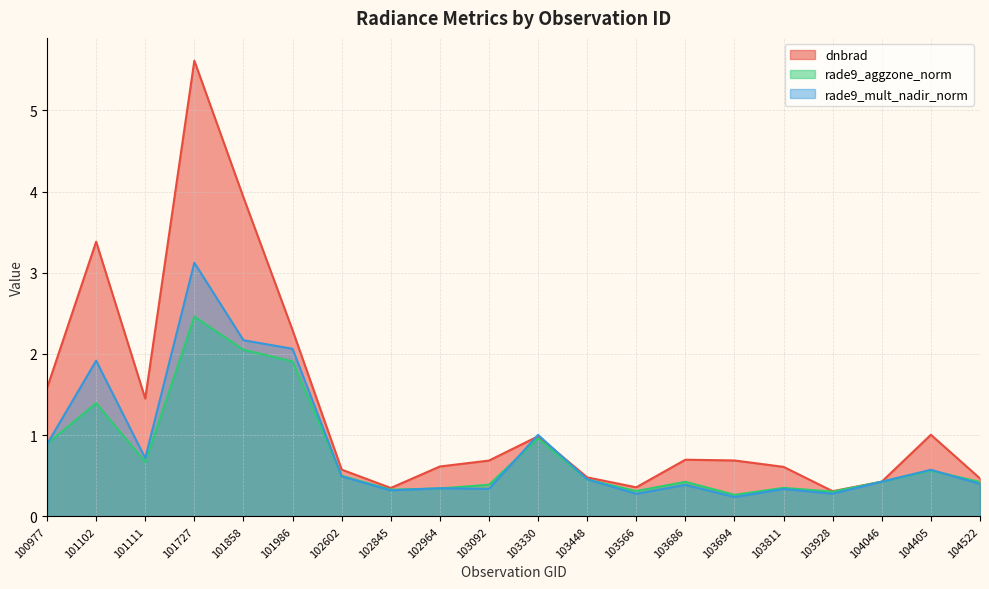

At which category does rade9_aggzone_norm reach its first local peak?

101102